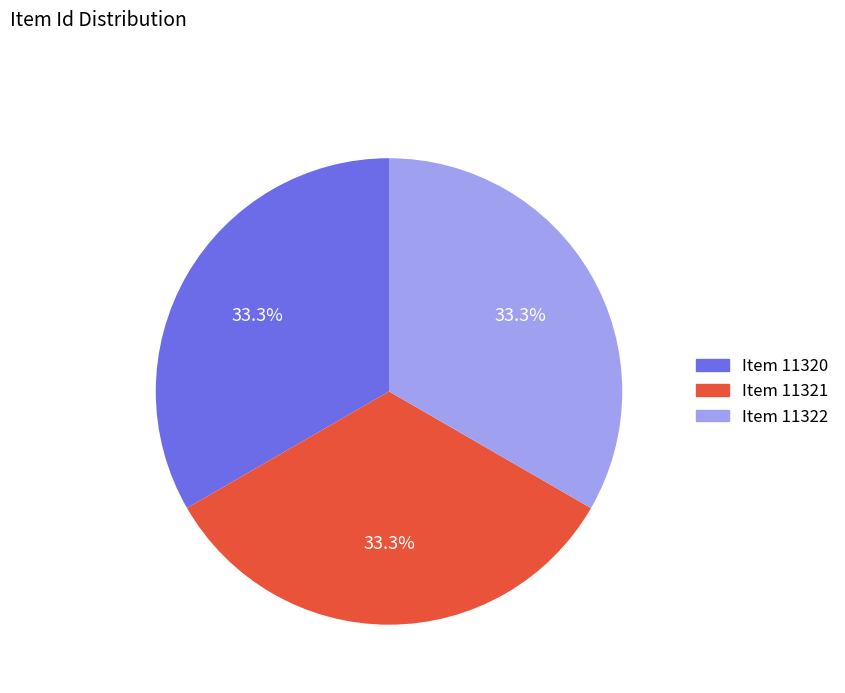

Approximately how many times larger is the value at Item 11320 compared to Item 11322?

1.0